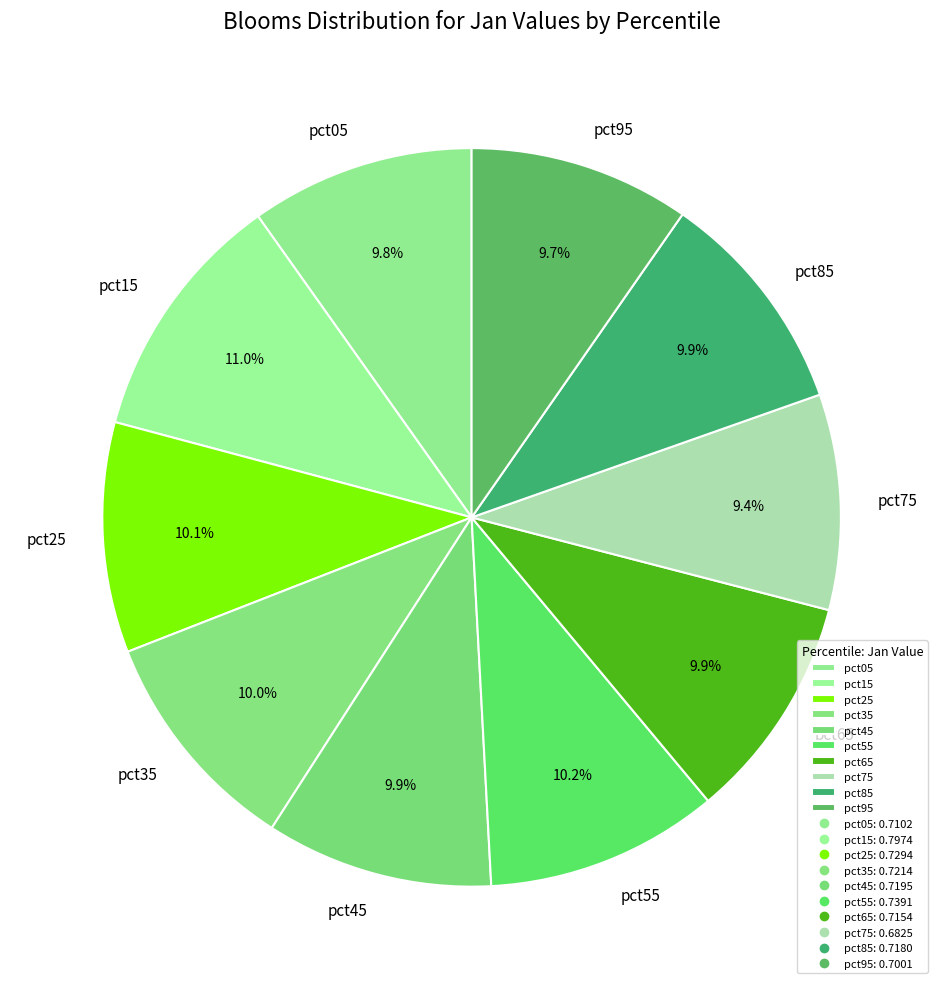

How many slices are in this pie chart?

10